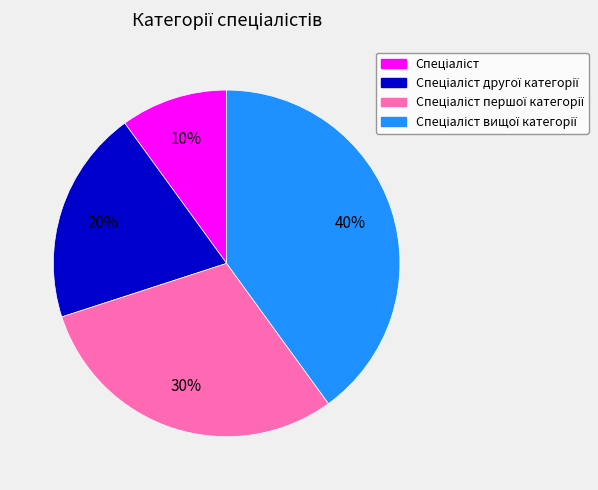

How many segments does this pie chart have?

4